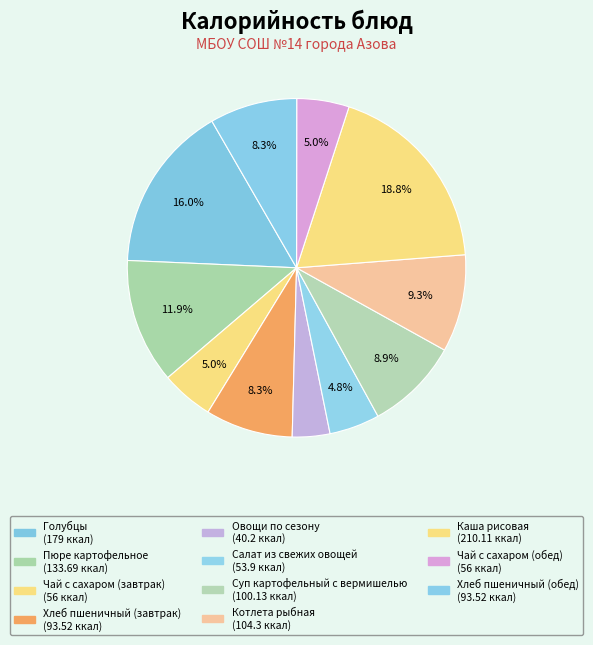

True or false: Овощи по сезону accounts for 1% of the total.

False